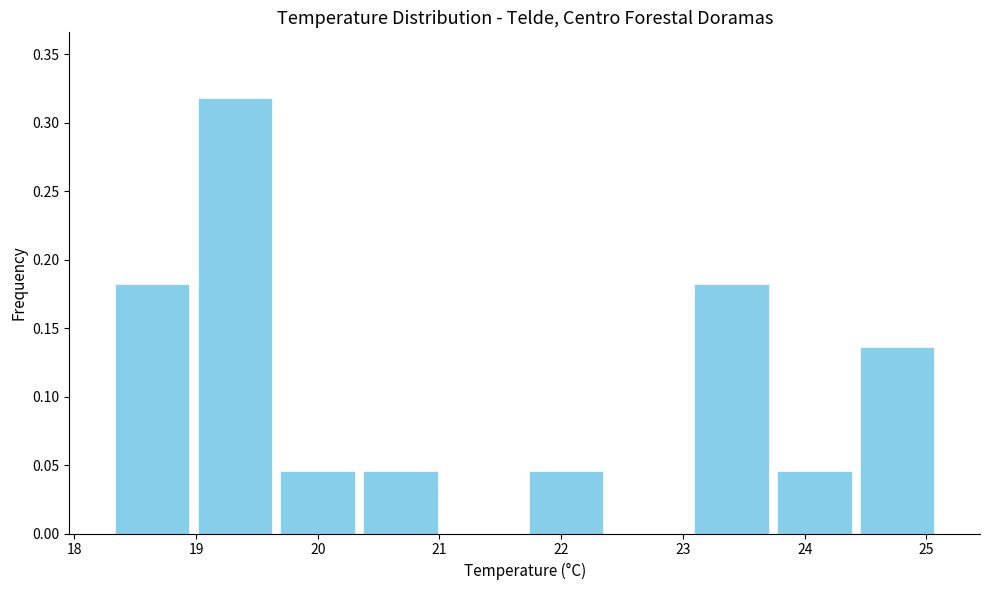

Reading left to right, list every bar in this chart as the range it spans on the x-axis followed by its height. Neither the bar edges nor the heights are printed on the chart, so give them approximately, as read against the axes.

18.30 to 18.98: 0.180
18.98 to 19.66: 0.320
19.66 to 20.34: 0.045
20.34 to 21.02: 0.045
21.02 to 21.70: 0
21.70 to 22.38: 0.045
22.38 to 23.06: 0
23.06 to 23.74: 0.180
23.74 to 24.42: 0.045
24.42 to 25.10: 0.135